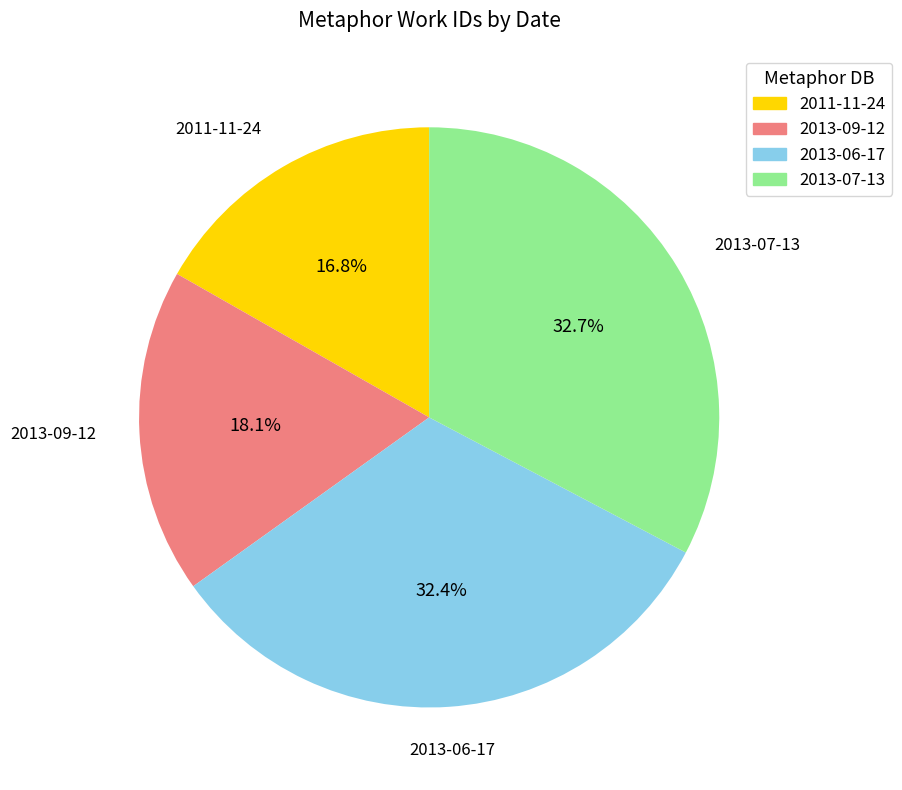

What percentage is the 2013-09-12 slice, to the nearest percent?

18%